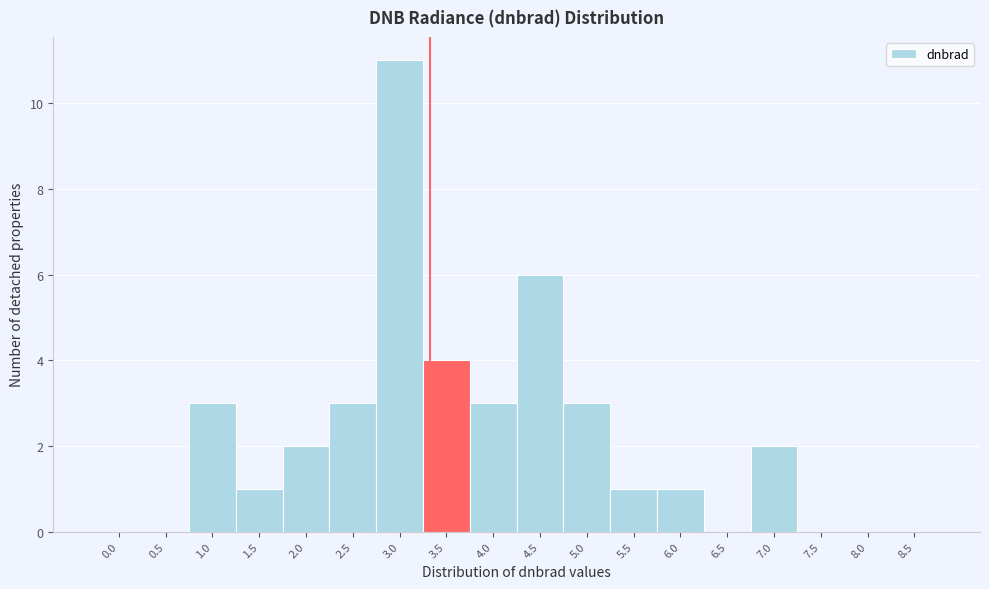

Reading left to right, transcribe all the data shown in this chart.

0.0=0	0.5=0	1.0=3	1.5=1	2.0=2	2.5=3	3.0=11	3.5=4	4.0=3	4.5=6	5.0=3	5.5=1	6.0=1	6.5=0	7.0=2	7.5=0	8.0=0	8.5=0